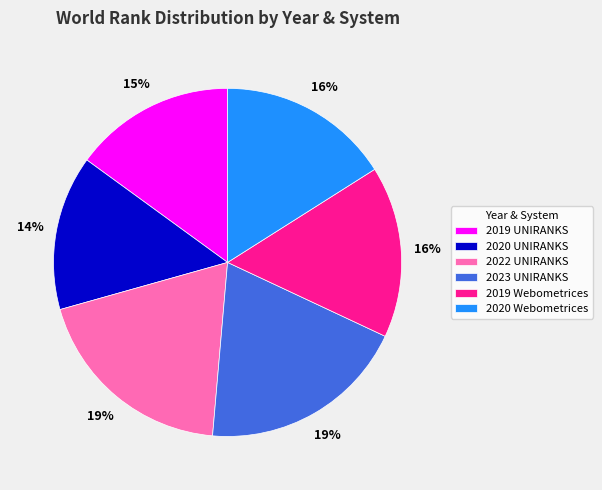

The 2020 UNIRANKS slice represents 14% of the pie. True or false?

True